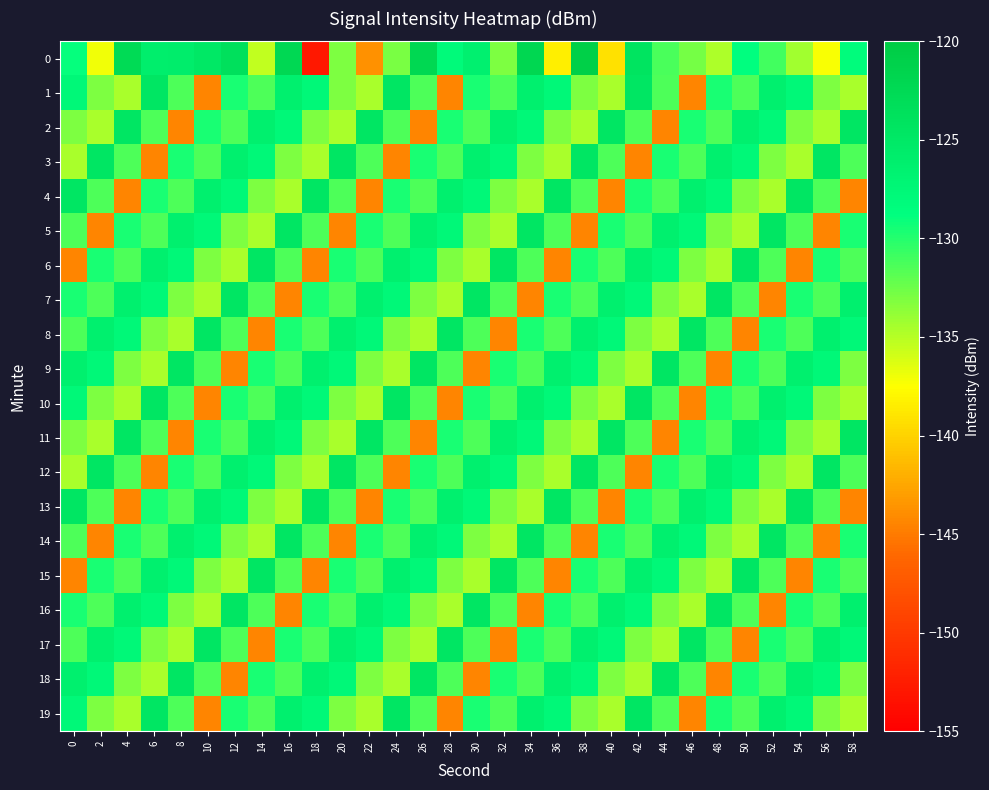

Reading left to right, extract all data points from this chart.

0: 0=-128.9	2=-137.0	4=-122.6	6=-125.9	8=-125.8	10=-125.0	12=-123.6	14=-135.4	16=-122.3	18=-152.9	20=-133.1	22=-143.7	24=-133.0	26=-122.1	28=-128.0	30=-126.3	32=-133.0	34=-122.0	36=-138.3	38=-120.8	40=-139.2	42=-124.1	44=-131.3	46=-132.8	48=-134.7	50=-128.7	52=-131.0	54=-134.3	56=-137.3	58=-128.3
1: 0=-127.7	2=-133.1	4=-134.6	6=-124.6	8=-131.5	10=-144.4	12=-129.6	14=-131.4	16=-126.2	18=-127.7	20=-133.1	22=-134.6	24=-124.6	26=-131.5	28=-144.4	30=-129.6	32=-131.4	34=-126.2	36=-127.7	38=-133.1	40=-134.6	42=-124.6	44=-131.5	46=-144.4	48=-129.6	50=-131.4	52=-126.2	54=-127.7	56=-133.1	58=-134.6
2: 0=-133.1	2=-134.6	4=-124.6	6=-131.5	8=-144.4	10=-129.6	12=-131.4	14=-126.2	16=-127.7	18=-133.1	20=-134.6	22=-124.6	24=-131.5	26=-144.4	28=-129.6	30=-131.4	32=-126.2	34=-127.7	36=-133.1	38=-134.6	40=-124.6	42=-131.5	44=-144.4	46=-129.6	48=-131.4	50=-126.2	52=-127.7	54=-133.1	56=-134.6	58=-124.6
3: 0=-134.6	2=-124.6	4=-131.5	6=-144.4	8=-129.6	10=-131.4	12=-126.2	14=-127.7	16=-133.1	18=-134.6	20=-124.6	22=-131.5	24=-144.4	26=-129.6	28=-131.4	30=-126.2	32=-127.7	34=-133.1	36=-134.6	38=-124.6	40=-131.5	42=-144.4	44=-129.6	46=-131.4	48=-126.2	50=-127.7	52=-133.1	54=-134.6	56=-124.6	58=-131.5
4: 0=-124.6	2=-131.5	4=-144.4	6=-129.6	8=-131.4	10=-126.2	12=-127.7	14=-133.1	16=-134.6	18=-124.6	20=-131.5	22=-144.4	24=-129.6	26=-131.4	28=-126.2	30=-127.7	32=-133.1	34=-134.6	36=-124.6	38=-131.5	40=-144.4	42=-129.6	44=-131.4	46=-126.2	48=-127.7	50=-133.1	52=-134.6	54=-124.6	56=-131.5	58=-144.4
5: 0=-131.5	2=-144.4	4=-129.6	6=-131.4	8=-126.2	10=-127.7	12=-133.1	14=-134.6	16=-124.6	18=-131.5	20=-144.4	22=-129.6	24=-131.4	26=-126.2	28=-127.7	30=-133.1	32=-134.6	34=-124.6	36=-131.5	38=-144.4	40=-129.6	42=-131.4	44=-126.2	46=-127.7	48=-133.1	50=-134.6	52=-124.6	54=-131.5	56=-144.4	58=-129.6
6: 0=-144.4	2=-129.6	4=-131.4	6=-126.2	8=-127.7	10=-133.1	12=-134.6	14=-124.6	16=-131.5	18=-144.4	20=-129.6	22=-131.4	24=-126.2	26=-127.7	28=-133.1	30=-134.6	32=-124.6	34=-131.5	36=-144.4	38=-129.6	40=-131.4	42=-126.2	44=-127.7	46=-133.1	48=-134.6	50=-124.6	52=-131.5	54=-144.4	56=-129.6	58=-131.4
7: 0=-129.6	2=-131.4	4=-126.2	6=-127.7	8=-133.1	10=-134.6	12=-124.6	14=-131.5	16=-144.4	18=-129.6	20=-131.4	22=-126.2	24=-127.7	26=-133.1	28=-134.6	30=-124.6	32=-131.5	34=-144.4	36=-129.6	38=-131.4	40=-126.2	42=-127.7	44=-133.1	46=-134.6	48=-124.6	50=-131.5	52=-144.4	54=-129.6	56=-131.4	58=-126.2
8: 0=-131.4	2=-126.2	4=-127.7	6=-133.1	8=-134.6	10=-124.6	12=-131.5	14=-144.4	16=-129.6	18=-131.4	20=-126.2	22=-127.7	24=-133.1	26=-134.6	28=-124.6	30=-131.5	32=-144.4	34=-129.6	36=-131.4	38=-126.2	40=-127.7	42=-133.1	44=-134.6	46=-124.6	48=-131.5	50=-144.4	52=-129.6	54=-131.4	56=-126.2	58=-127.7
9: 0=-126.2	2=-127.7	4=-133.1	6=-134.6	8=-124.6	10=-131.5	12=-144.4	14=-129.6	16=-131.4	18=-126.2	20=-127.7	22=-133.1	24=-134.6	26=-124.6	28=-131.5	30=-144.4	32=-129.6	34=-131.4	36=-126.2	38=-127.7	40=-133.1	42=-134.6	44=-124.6	46=-131.5	48=-144.4	50=-129.6	52=-131.4	54=-126.2	56=-127.7	58=-133.1
10: 0=-127.7	2=-133.1	4=-134.6	6=-124.6	8=-131.5	10=-144.4	12=-129.6	14=-131.4	16=-126.2	18=-127.7	20=-133.1	22=-134.6	24=-124.6	26=-131.5	28=-144.4	30=-129.6	32=-131.4	34=-126.2	36=-127.7	38=-133.1	40=-134.6	42=-124.6	44=-131.5	46=-144.4	48=-129.6	50=-131.4	52=-126.2	54=-127.7	56=-133.1	58=-134.6
11: 0=-133.1	2=-134.6	4=-124.6	6=-131.5	8=-144.4	10=-129.6	12=-131.4	14=-126.2	16=-127.7	18=-133.1	20=-134.6	22=-124.6	24=-131.5	26=-144.4	28=-129.6	30=-131.4	32=-126.2	34=-127.7	36=-133.1	38=-134.6	40=-124.6	42=-131.5	44=-144.4	46=-129.6	48=-131.4	50=-126.2	52=-127.7	54=-133.1	56=-134.6	58=-124.6
12: 0=-134.6	2=-124.6	4=-131.5	6=-144.4	8=-129.6	10=-131.4	12=-126.2	14=-127.7	16=-133.1	18=-134.6	20=-124.6	22=-131.5	24=-144.4	26=-129.6	28=-131.4	30=-126.2	32=-127.7	34=-133.1	36=-134.6	38=-124.6	40=-131.5	42=-144.4	44=-129.6	46=-131.4	48=-126.2	50=-127.7	52=-133.1	54=-134.6	56=-124.6	58=-131.5
13: 0=-124.6	2=-131.5	4=-144.4	6=-129.6	8=-131.4	10=-126.2	12=-127.7	14=-133.1	16=-134.6	18=-124.6	20=-131.5	22=-144.4	24=-129.6	26=-131.4	28=-126.2	30=-127.7	32=-133.1	34=-134.6	36=-124.6	38=-131.5	40=-144.4	42=-129.6	44=-131.4	46=-126.2	48=-127.7	50=-133.1	52=-134.6	54=-124.6	56=-131.5	58=-144.4
14: 0=-131.5	2=-144.4	4=-129.6	6=-131.4	8=-126.2	10=-127.7	12=-133.1	14=-134.6	16=-124.6	18=-131.5	20=-144.4	22=-129.6	24=-131.4	26=-126.2	28=-127.7	30=-133.1	32=-134.6	34=-124.6	36=-131.5	38=-144.4	40=-129.6	42=-131.4	44=-126.2	46=-127.7	48=-133.1	50=-134.6	52=-124.6	54=-131.5	56=-144.4	58=-129.6
15: 0=-144.4	2=-129.6	4=-131.4	6=-126.2	8=-127.7	10=-133.1	12=-134.6	14=-124.6	16=-131.5	18=-144.4	20=-129.6	22=-131.4	24=-126.2	26=-127.7	28=-133.1	30=-134.6	32=-124.6	34=-131.5	36=-144.4	38=-129.6	40=-131.4	42=-126.2	44=-127.7	46=-133.1	48=-134.6	50=-124.6	52=-131.5	54=-144.4	56=-129.6	58=-131.4
16: 0=-129.6	2=-131.4	4=-126.2	6=-127.7	8=-133.1	10=-134.6	12=-124.6	14=-131.5	16=-144.4	18=-129.6	20=-131.4	22=-126.2	24=-127.7	26=-133.1	28=-134.6	30=-124.6	32=-131.5	34=-144.4	36=-129.6	38=-131.4	40=-126.2	42=-127.7	44=-133.1	46=-134.6	48=-124.6	50=-131.5	52=-144.4	54=-129.6	56=-131.4	58=-126.2
17: 0=-131.4	2=-126.2	4=-127.7	6=-133.1	8=-134.6	10=-124.6	12=-131.5	14=-144.4	16=-129.6	18=-131.4	20=-126.2	22=-127.7	24=-133.1	26=-134.6	28=-124.6	30=-131.5	32=-144.4	34=-129.6	36=-131.4	38=-126.2	40=-127.7	42=-133.1	44=-134.6	46=-124.6	48=-131.5	50=-144.4	52=-129.6	54=-131.4	56=-126.2	58=-127.7
18: 0=-126.2	2=-127.7	4=-133.1	6=-134.6	8=-124.6	10=-131.5	12=-144.4	14=-129.6	16=-131.4	18=-126.2	20=-127.7	22=-133.1	24=-134.6	26=-124.6	28=-131.5	30=-144.4	32=-129.6	34=-131.4	36=-126.2	38=-127.7	40=-133.1	42=-134.6	44=-124.6	46=-131.5	48=-144.4	50=-129.6	52=-131.4	54=-126.2	56=-127.7	58=-133.1
19: 0=-127.7	2=-133.1	4=-134.6	6=-124.6	8=-131.5	10=-144.4	12=-129.6	14=-131.4	16=-126.2	18=-127.7	20=-133.1	22=-134.6	24=-124.6	26=-131.5	28=-144.4	30=-129.6	32=-131.4	34=-126.2	36=-127.7	38=-133.1	40=-134.6	42=-124.6	44=-131.5	46=-144.4	48=-129.6	50=-131.4	52=-126.2	54=-127.7	56=-133.1	58=-134.6